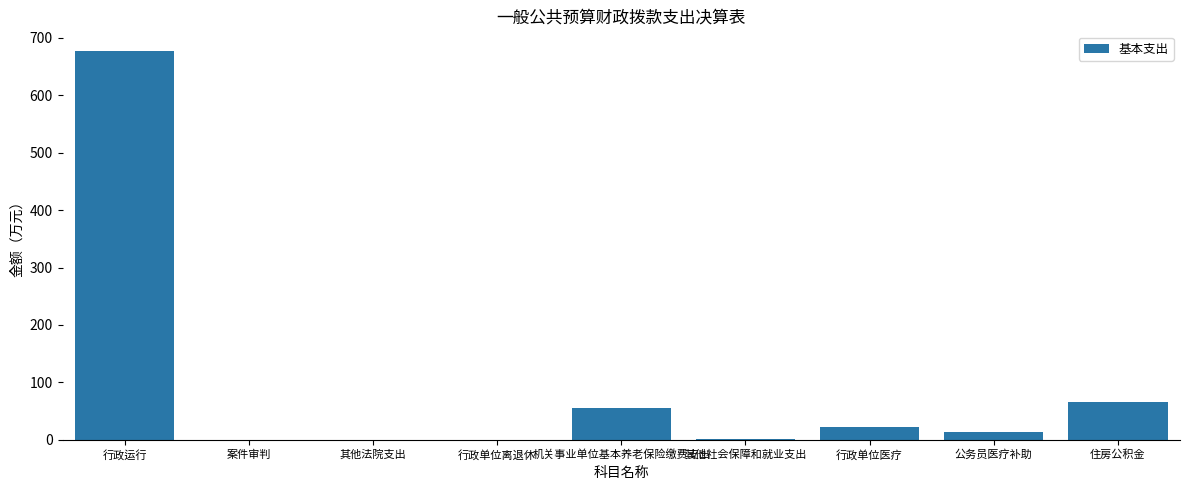

What value does the data have at 住房公积金?

66.7